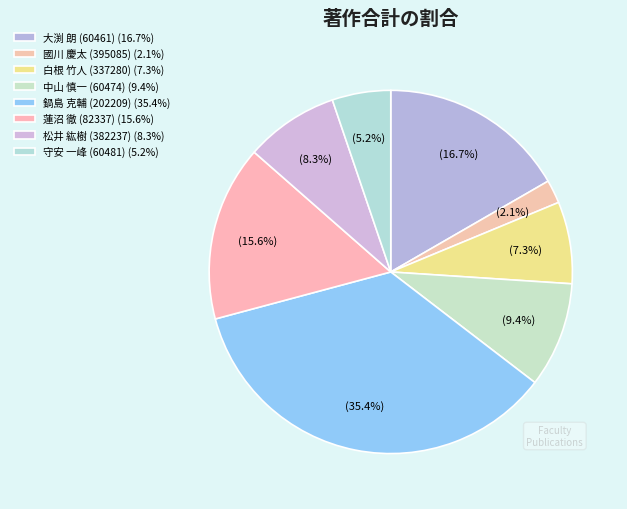

Rank the categories by value from highest to lowest.

鍋島 克輔 (202209), 大渕 朗 (60461), 蓮沼 徹 (82337), 中山 慎一 (60474), 松井 紘樹 (382237), 白根 竹人 (337280), 守安 一峰 (60481), 國川 慶太 (395085)